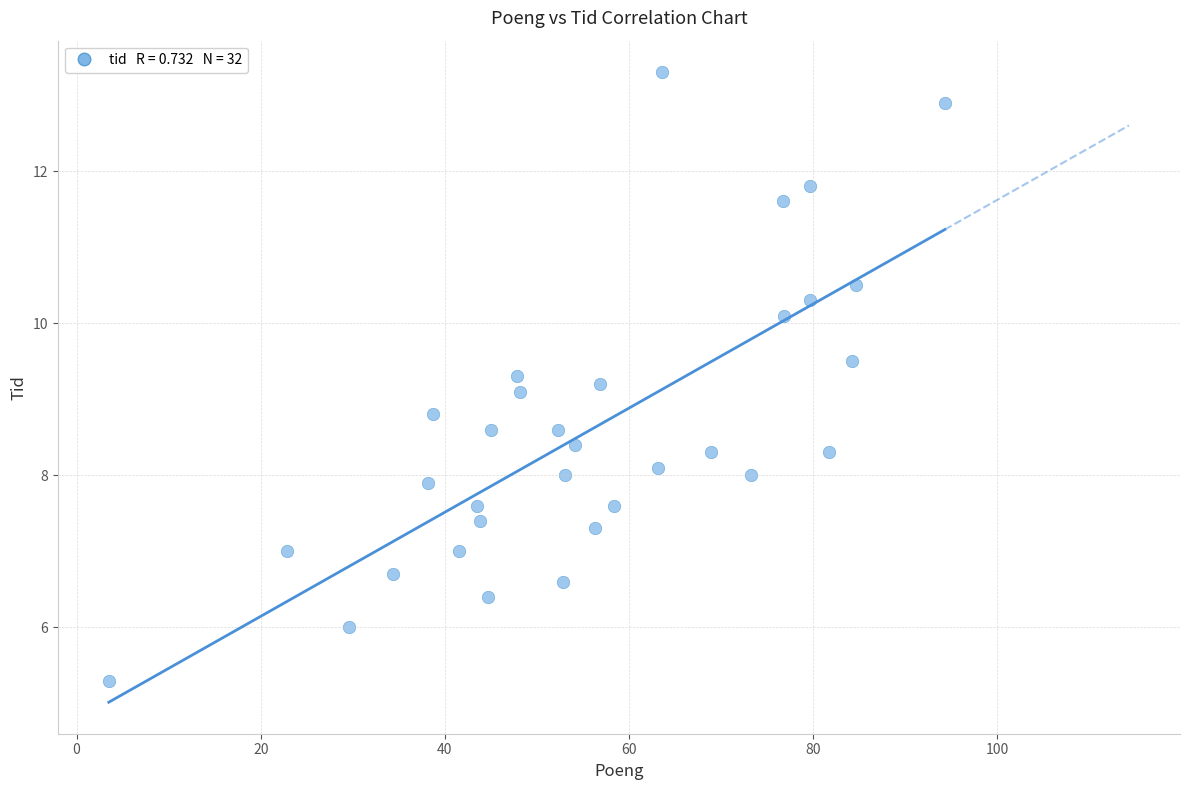

What is the range of X values (max minus min)?

90.8